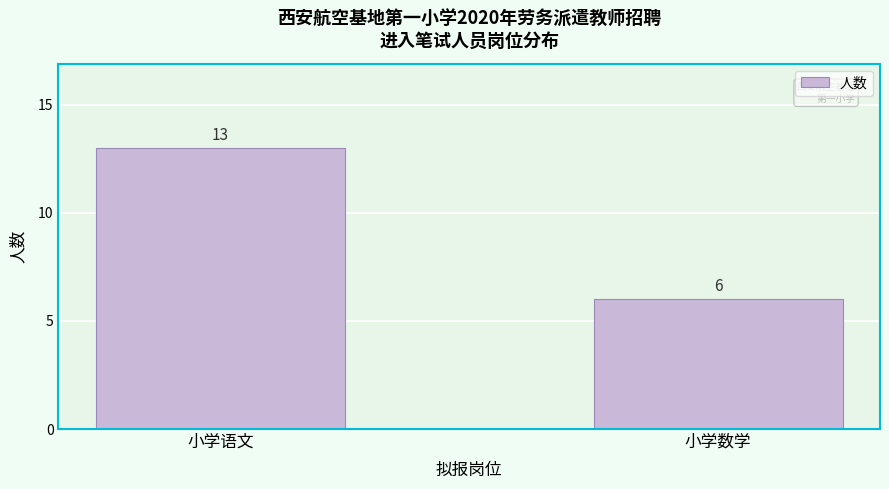

Reading left to right, extract all data points from this chart.

小学语文=13	小学数学=6